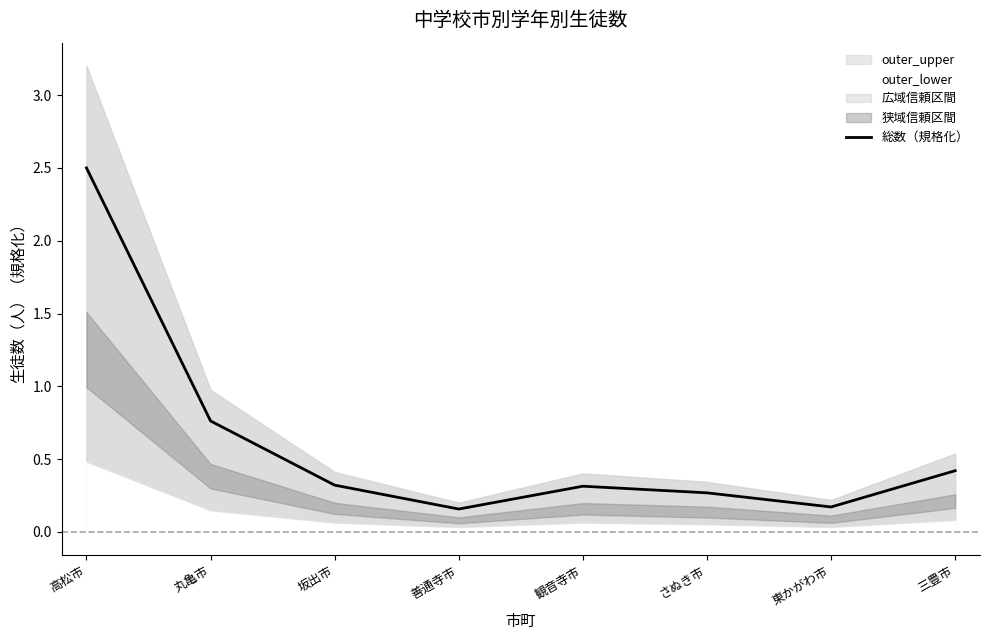

What is the value of the 2nd point from the left?

0.8